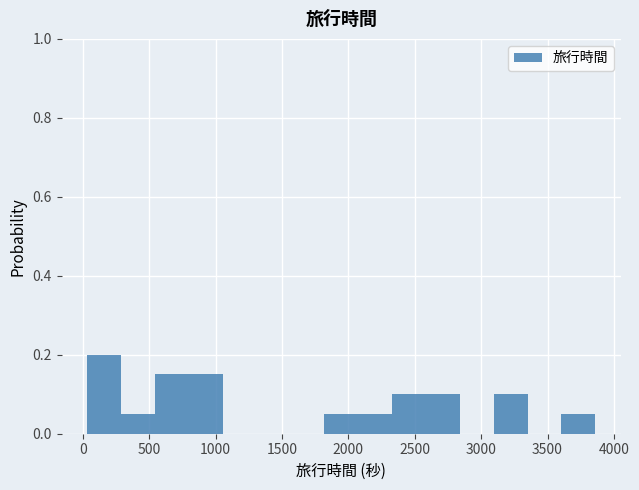

What is the height of the bar covering 2050 to 2350 on the x-axis? Neither the bar edges nor the heights are printed on the chart, so give them approximately, as read against the axes.

0.06